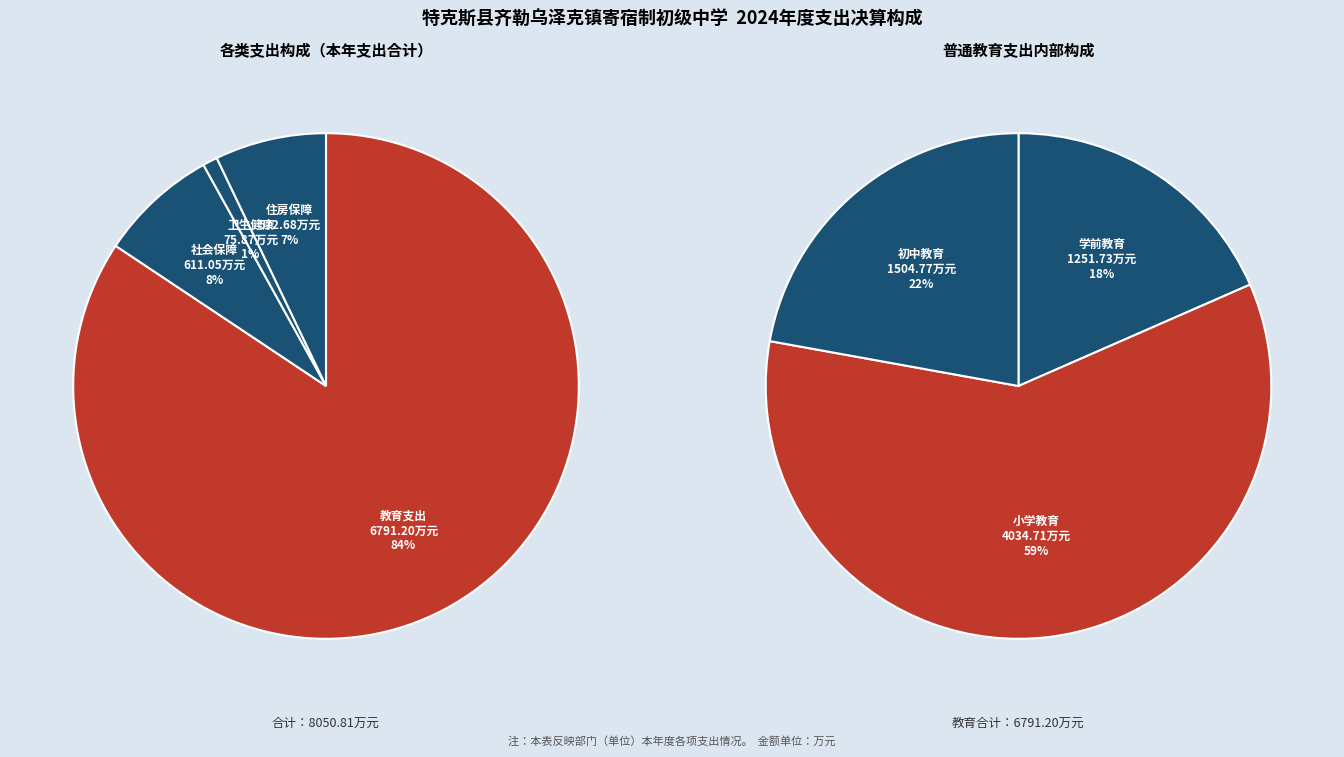

How much of the chart is everything except 社会保障和就业支出?

92.4%